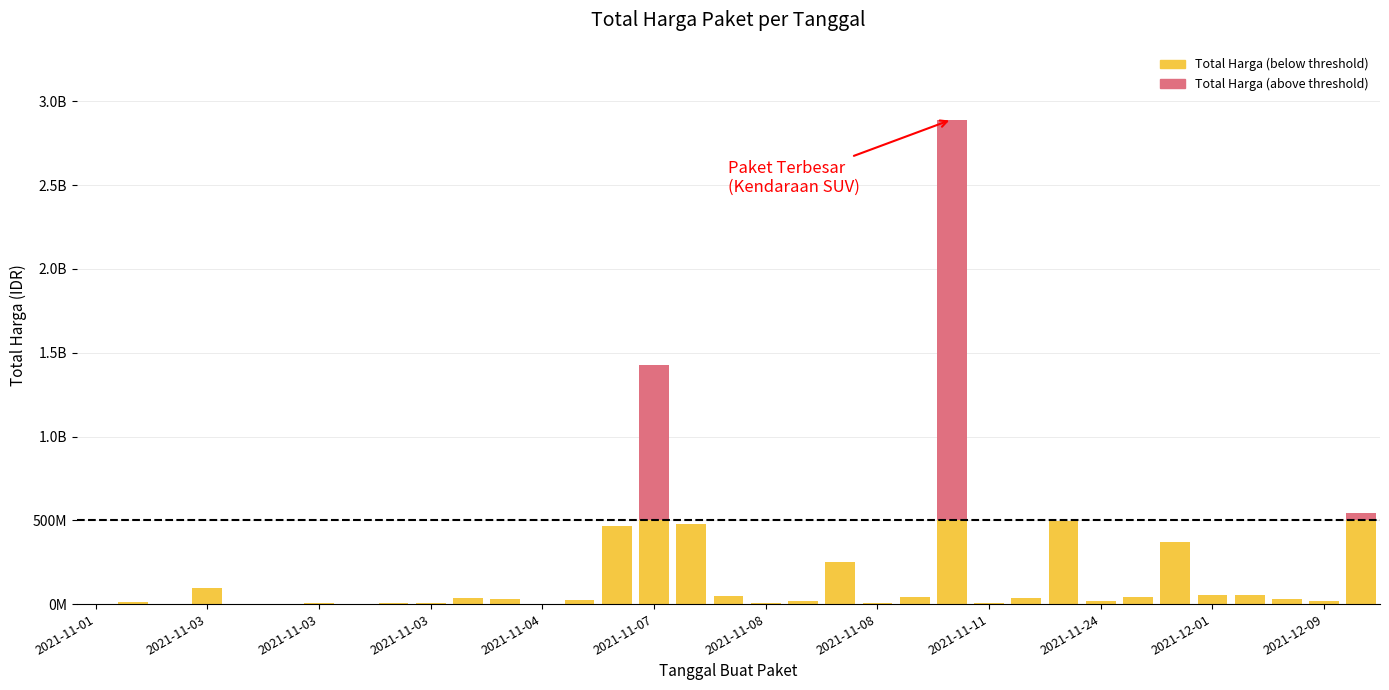

Rank the series by their average value, from highest to lowest.

Total Harga (below threshold), Total Harga (above threshold)